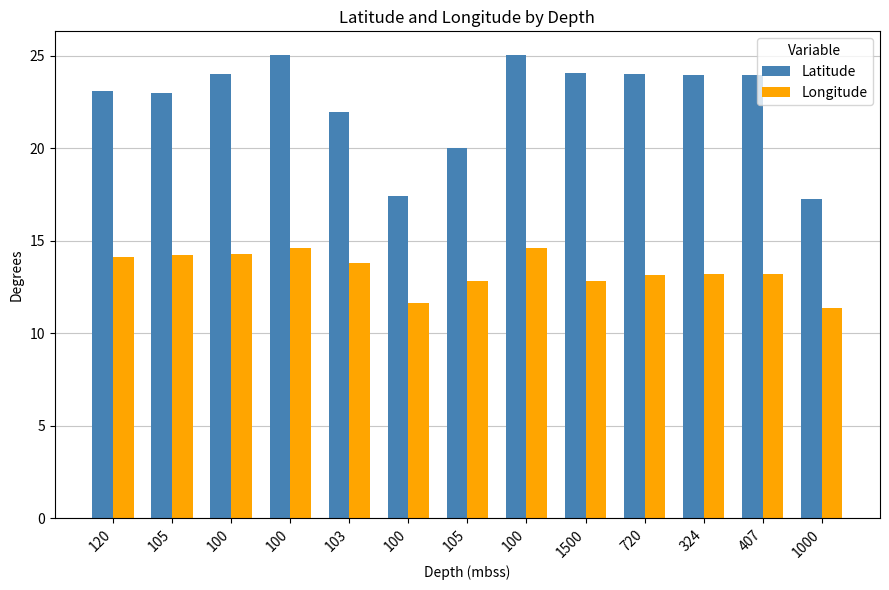

The Latitude series shows 5.3 at 105. True or false?

False